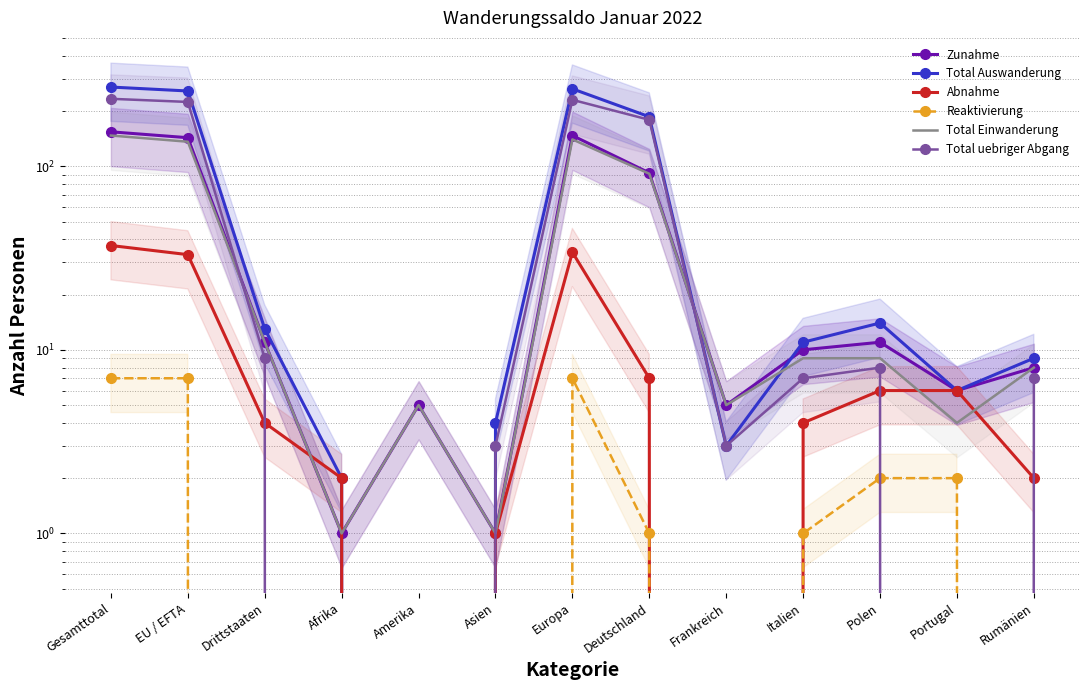

Which series has the largest range (max minus min)?

Total Auswanderung